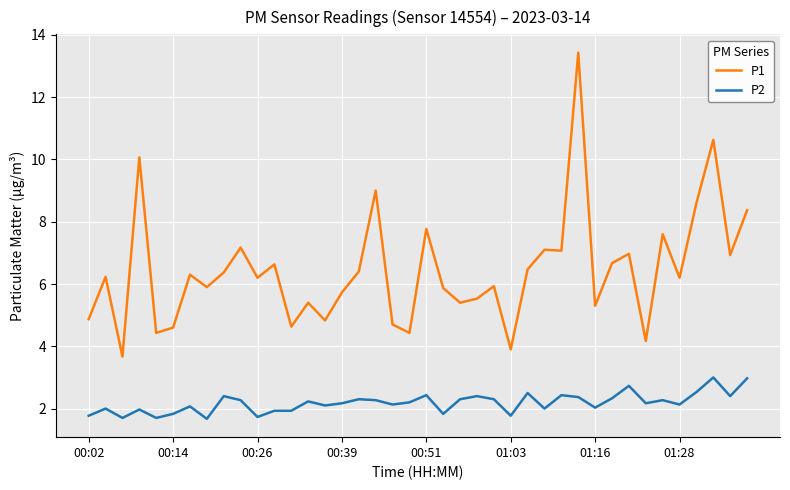

Which series has the widest spread of values?

P1